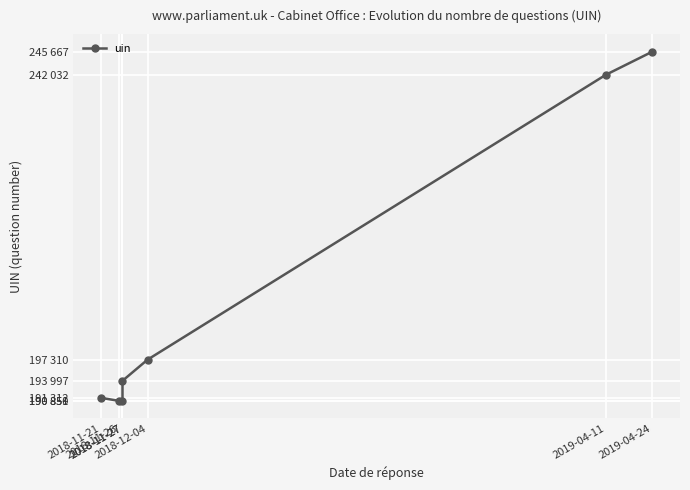

List the labels in order of value, largest first.

2019-04-24, 2019-04-11, 2018-12-04, 2018-11-27, 2018-11-21, 2018-11-27, 2018-11-26